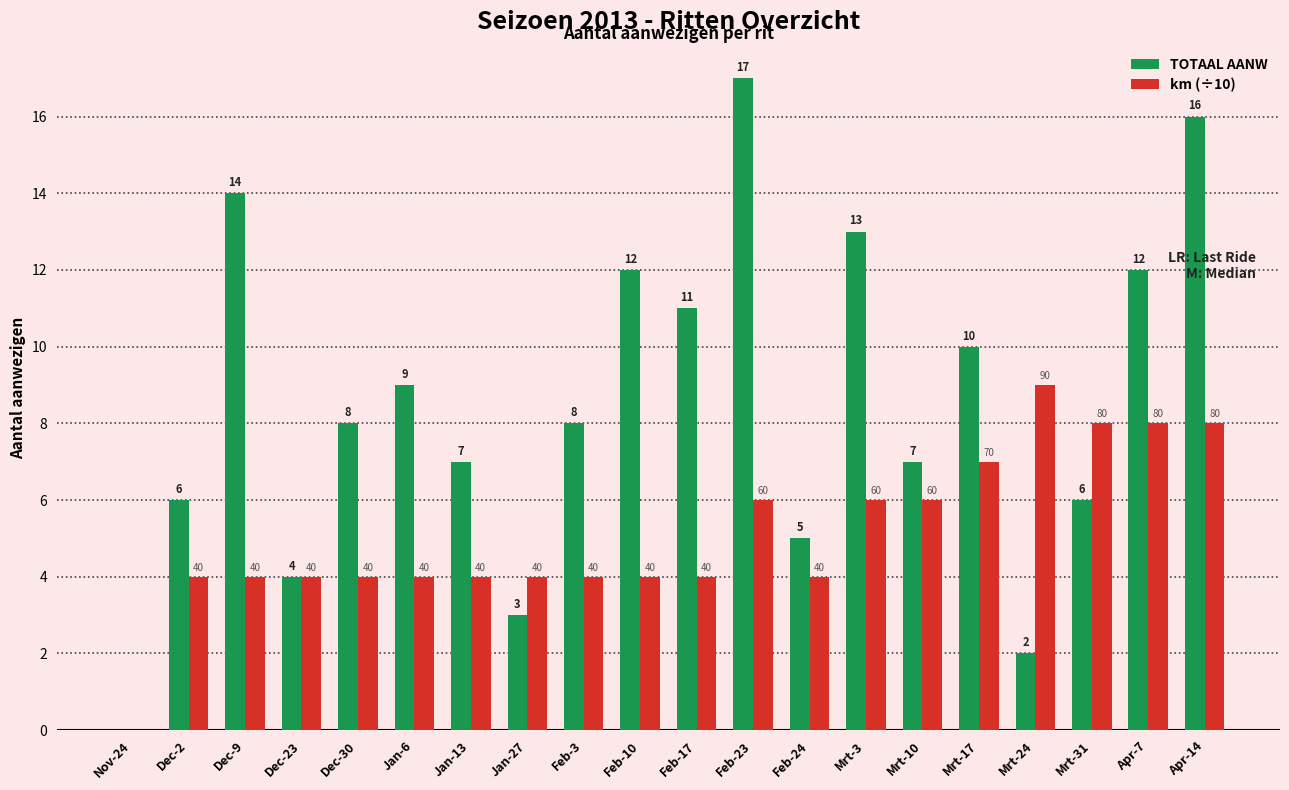

Between Nov-24 and Jan-13, which series saw the biggest shift?

TOTAAL AANW